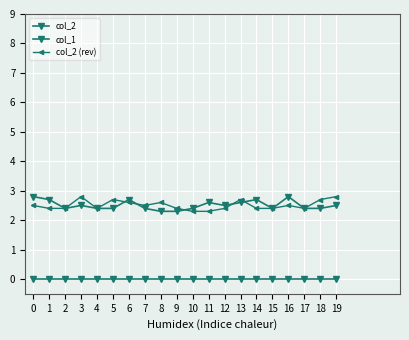

Is this an area chart (filled region under the line)?

No